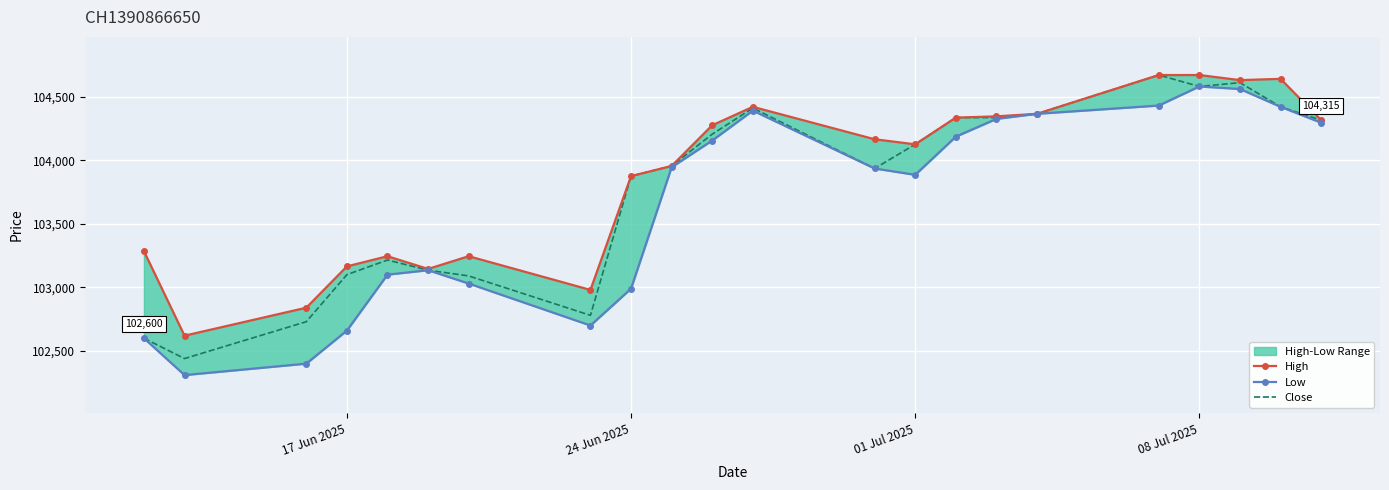

What is the lowest value of the Close series?

102440